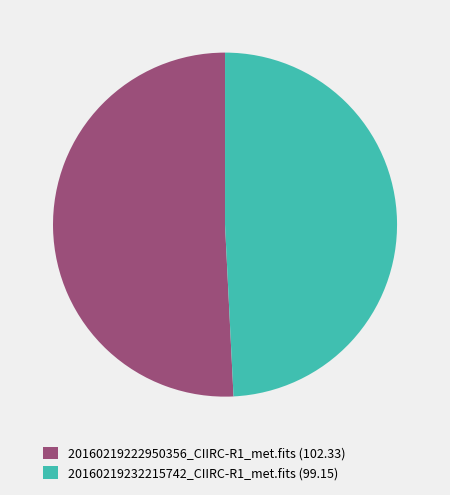

Which has a higher value, 20160219232215742_CIIRC-R1_met.fits (99.15) or 20160219222950356_CIIRC-R1_met.fits (102.33)?

20160219222950356_CIIRC-R1_met.fits (102.33)